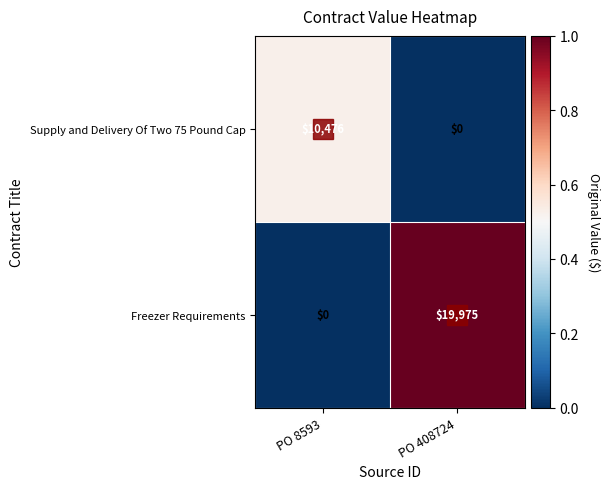

Rank the series by their average value, from lowest to highest.

Supply and Delivery Of Two 75 Pound Cap, Freezer Requirements